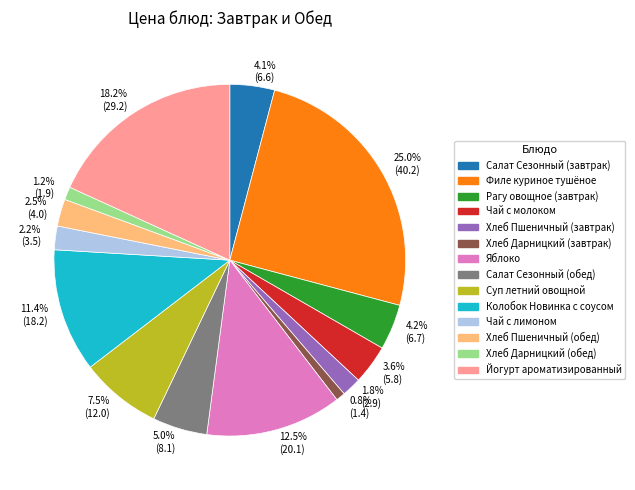

Is there a majority slice in this chart?

No